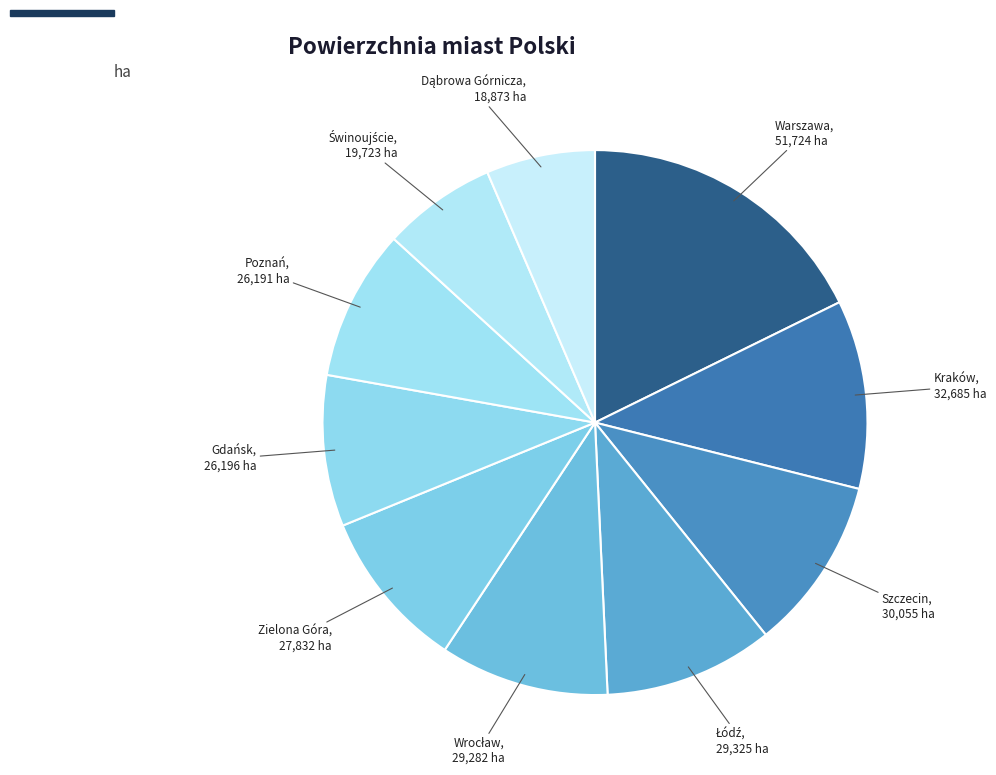

The Szczecin slice represents 10% of the pie. True or false?

True